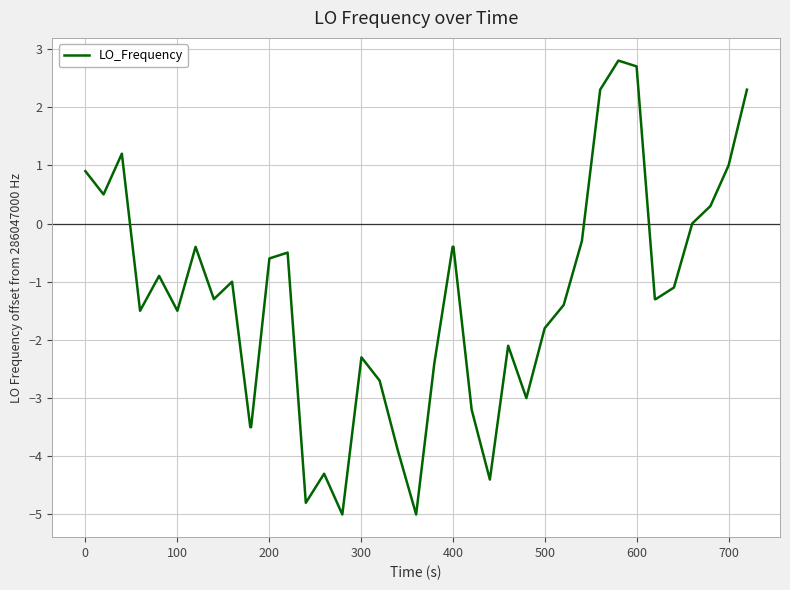

What is the minimum value shown in the chart?

-5.0